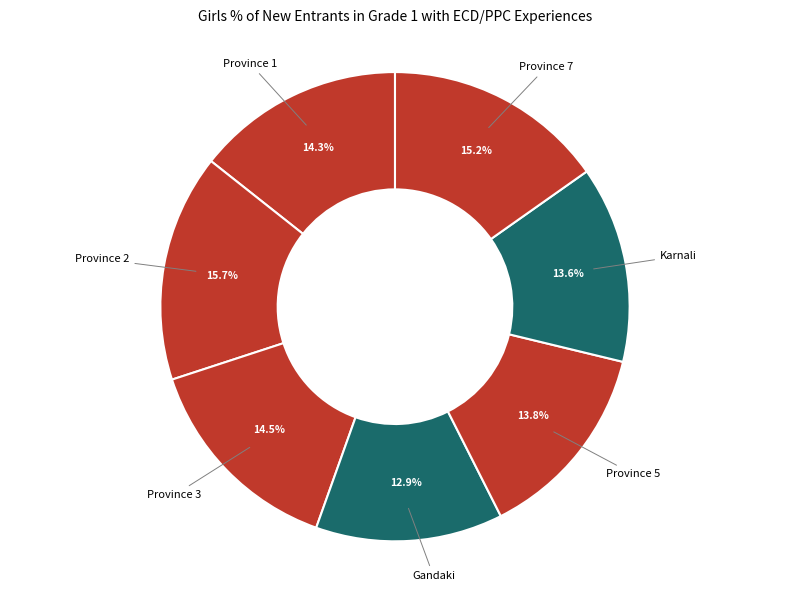

How many segments does this pie chart have?

7